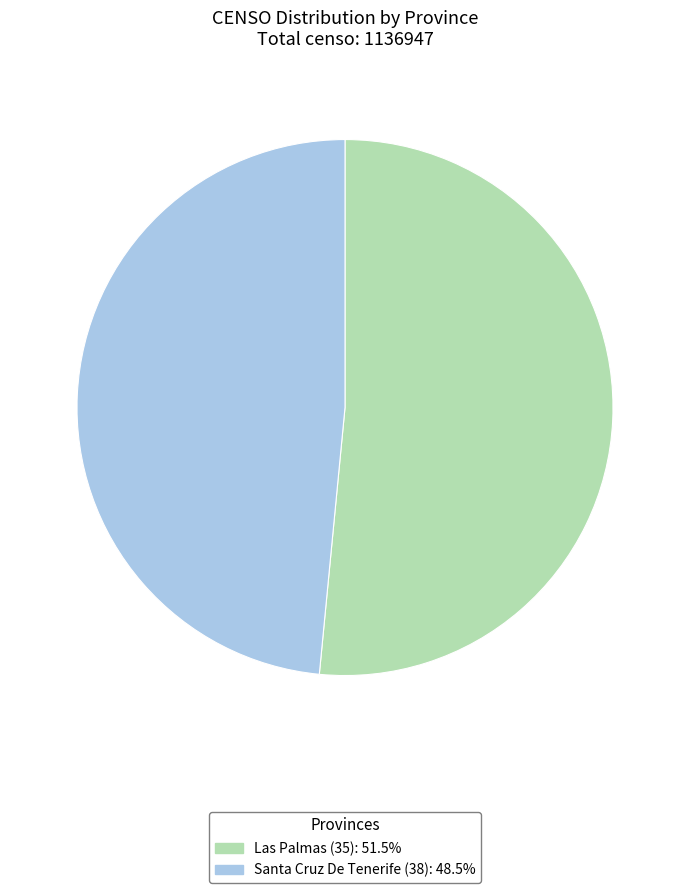

What is the ratio of the value at Santa Cruz De Tenerife (38): 48.5% to the value at Las Palmas (35): 51.5%?

0.9